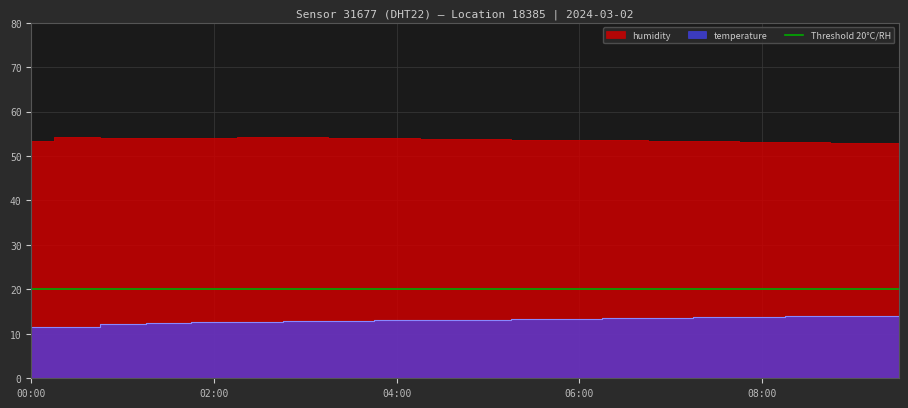

What is the label of the 6th point from the right?

07:00